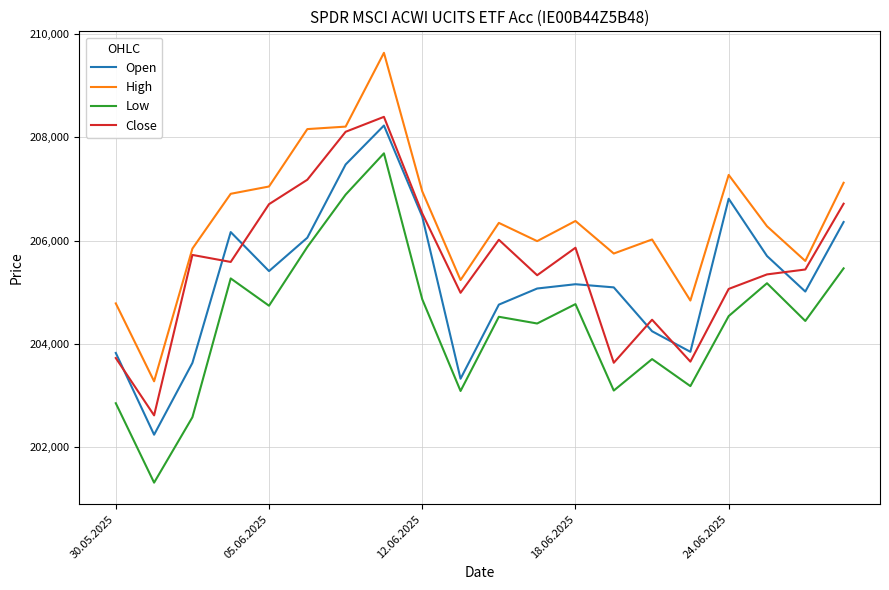

Which series has the largest total across all categories?

High